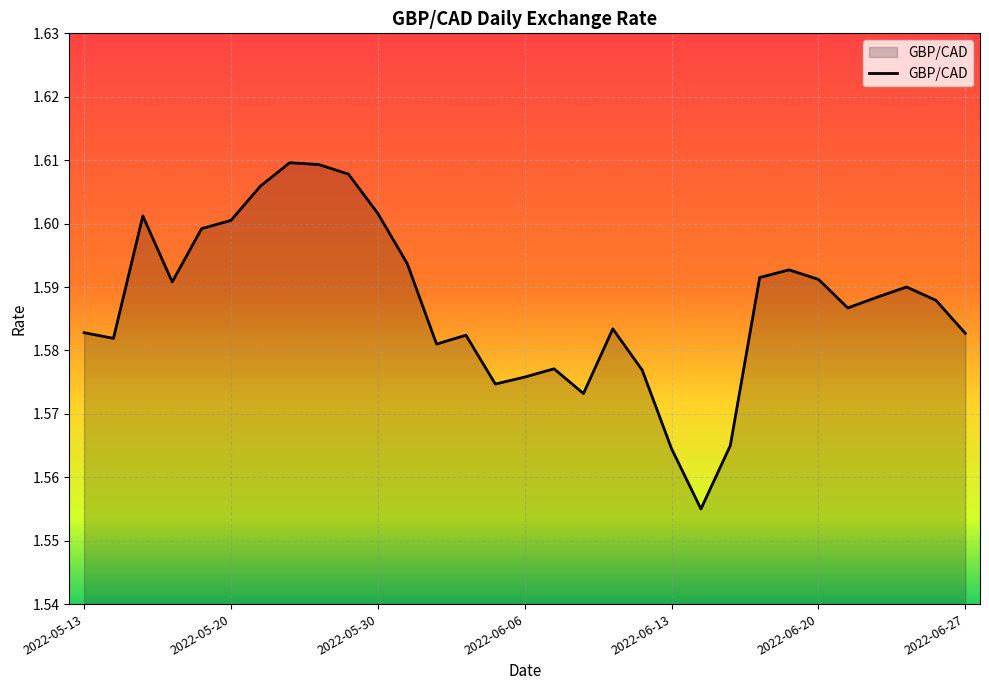

Where is the first local maximum?

2022-05-17